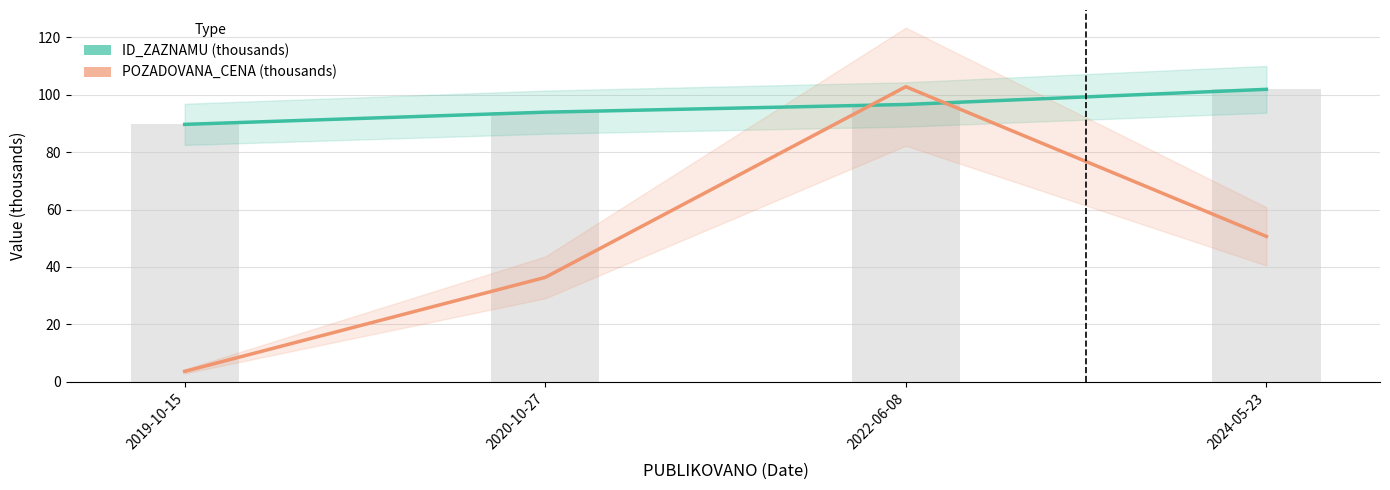

Reading left to right, extract all data points from this chart.

ID_ZAZNAMU (thousands): 89.7	93.9	96.6	101.9
POZADOVANA_CENA (thousands): 3.6	36.4	102.8	50.6